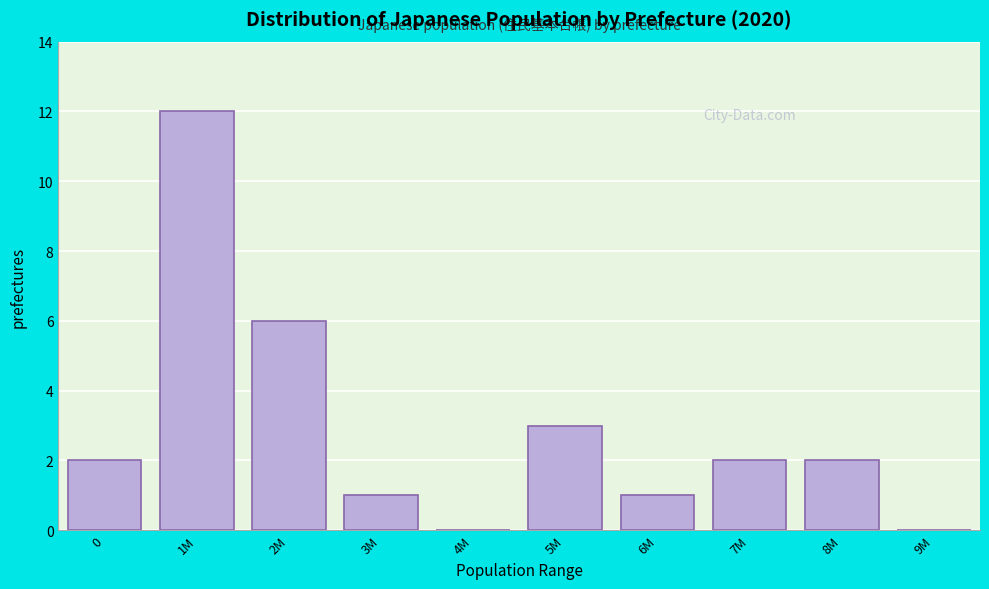

Reading right to left, list all the values displayed in this chart.

9M=0	8M=2	7M=2	6M=1	5M=3	4M=0	3M=1	2M=6	1M=12	0=2